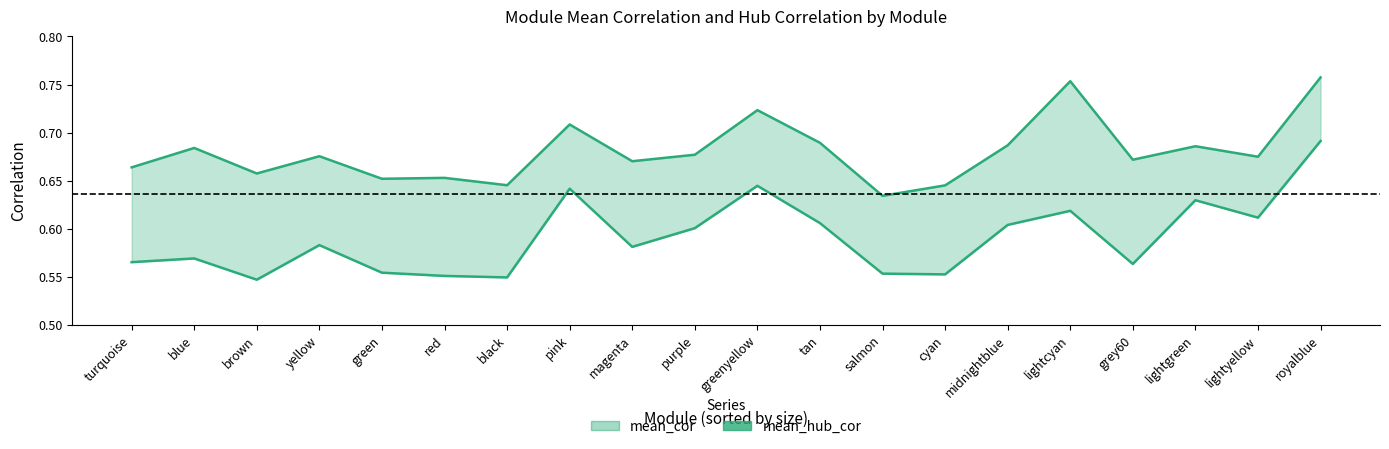

Is it true that the value at grey60 is 0.6?

True